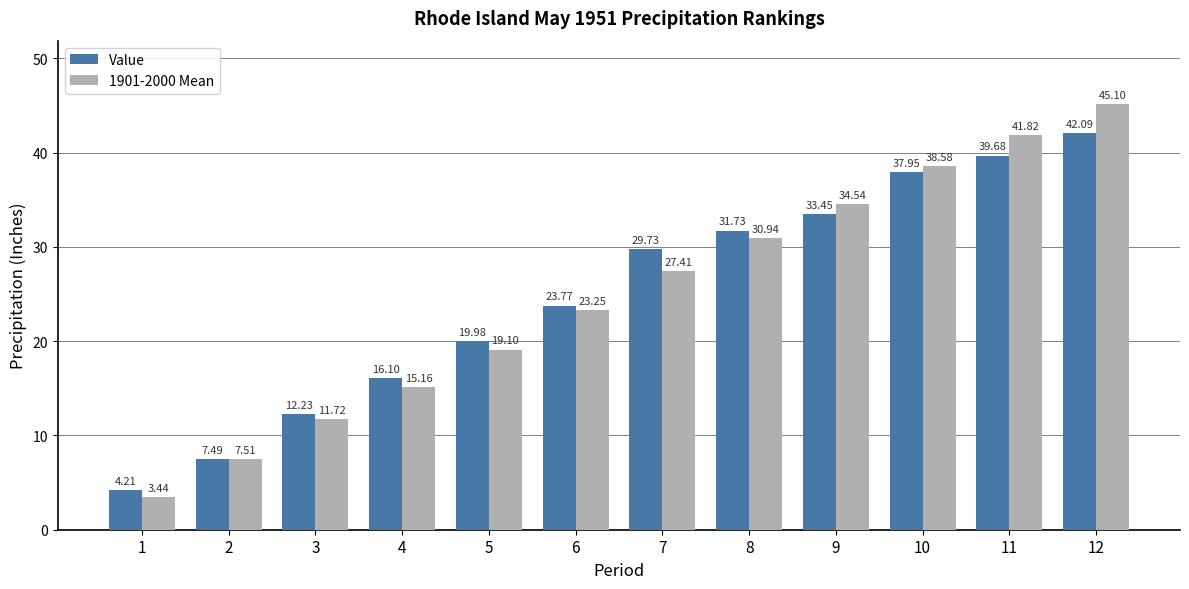

Rank the series by their average value, from lowest to highest.

Value, 1901-2000 Mean